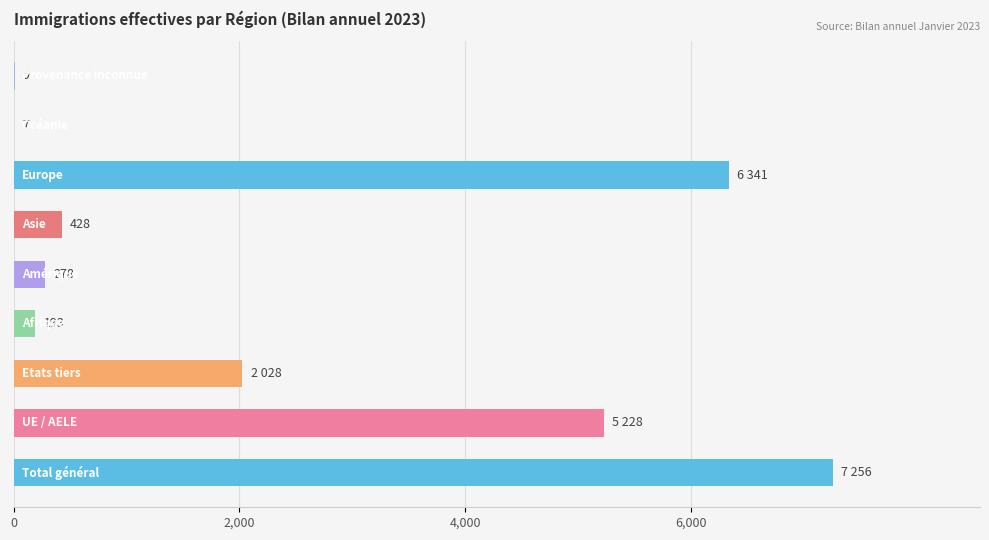

What is the maximum value shown in the chart?

7256